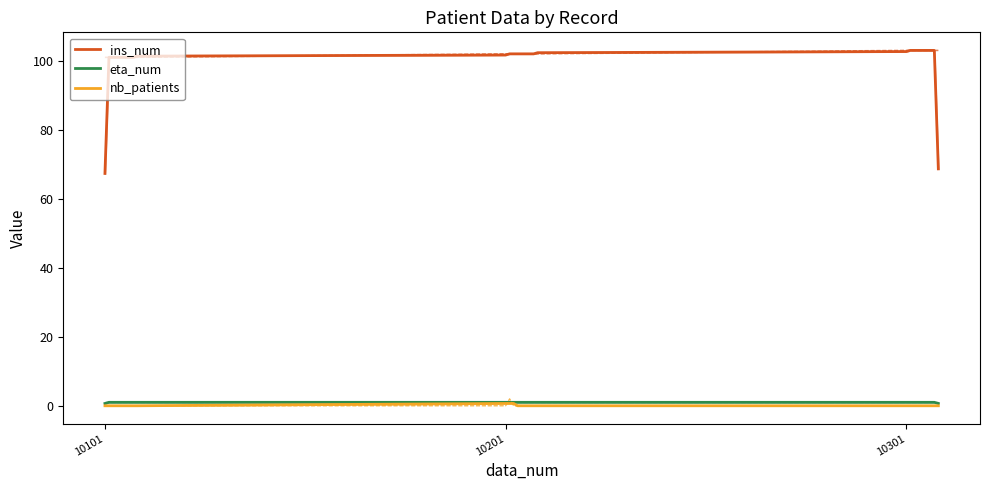

True or false: nb_patients has more than 2 interior local peaks.

False